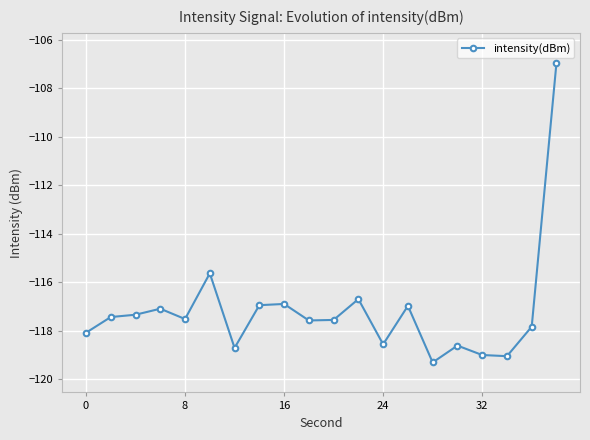

What is the difference between the second highest and minimum values?

3.7